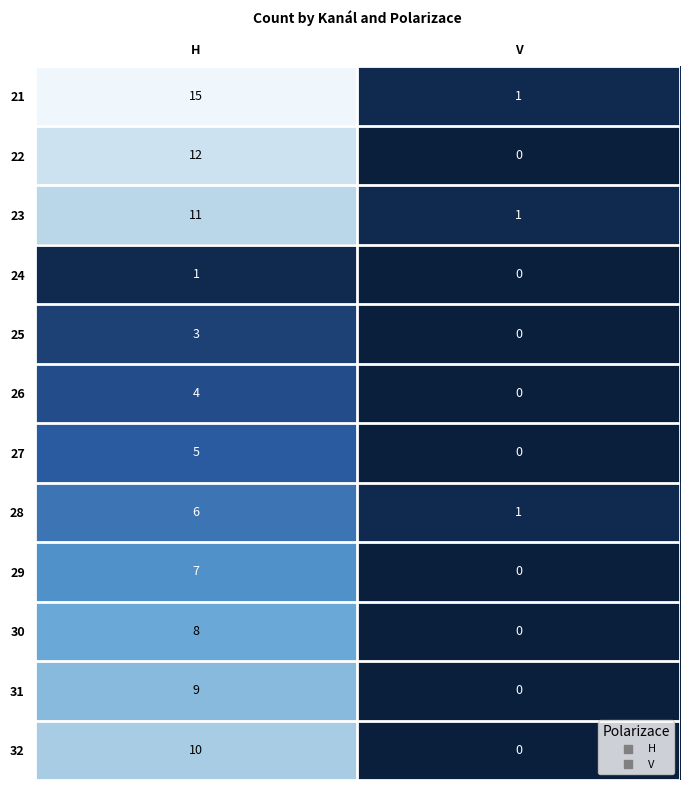

True or false: 24 has a value of -1 at V.

False